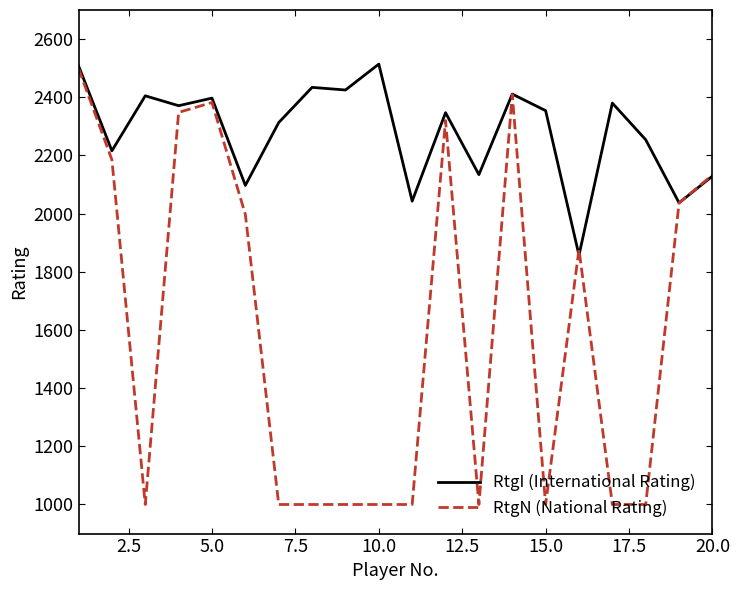

What is the minimum value for RtgI (International Rating)?

1857